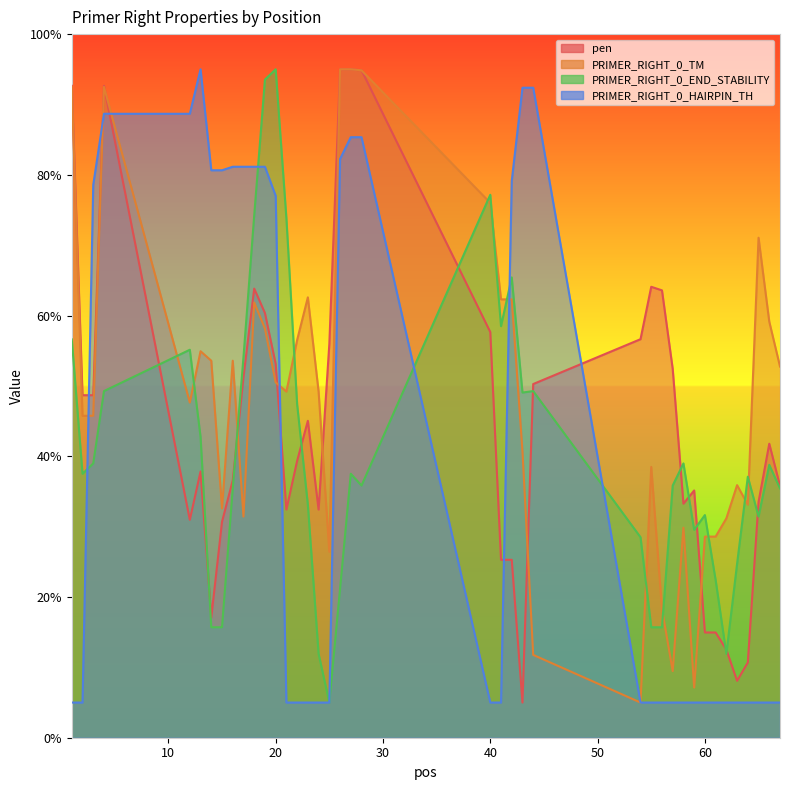

What are all the series names shown in the legend?

pen, PRIMER_RIGHT_0_TM, PRIMER_RIGHT_0_END_STABILITY, PRIMER_RIGHT_0_HAIRPIN_TH